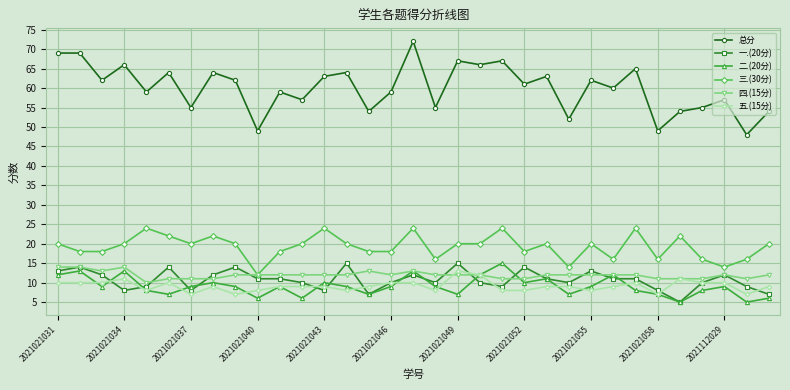

True or false: 一.(20分) has more than 2 interior local peaks.

True